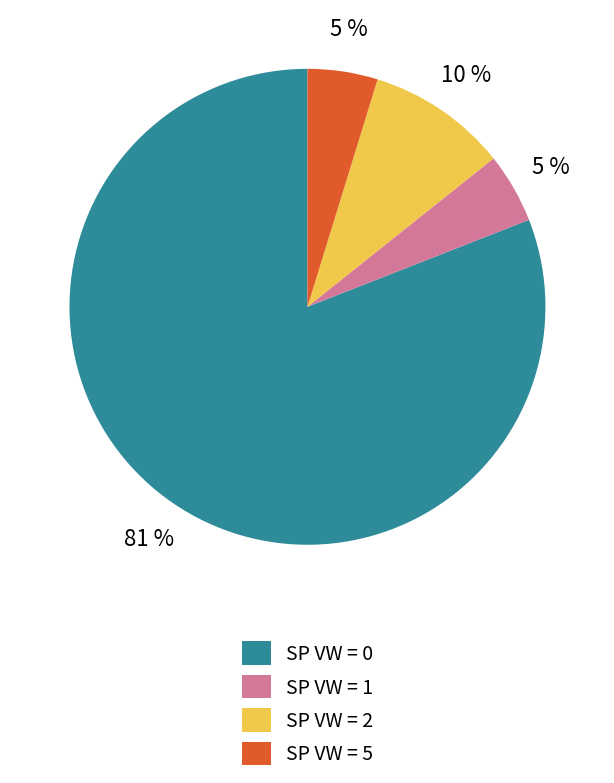

What is the largest slice in the pie chart?

SP VW = 0